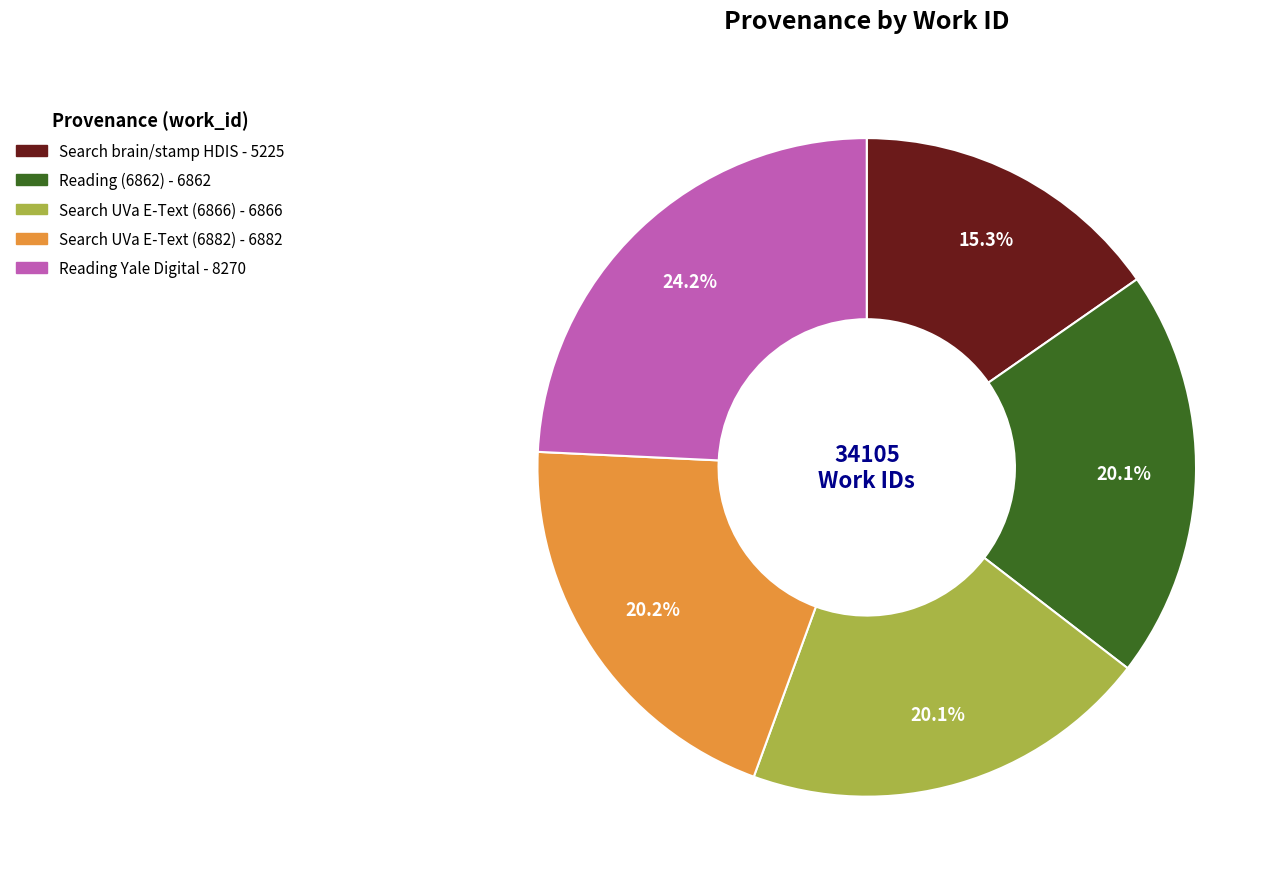

Does any single category account for the majority?

No